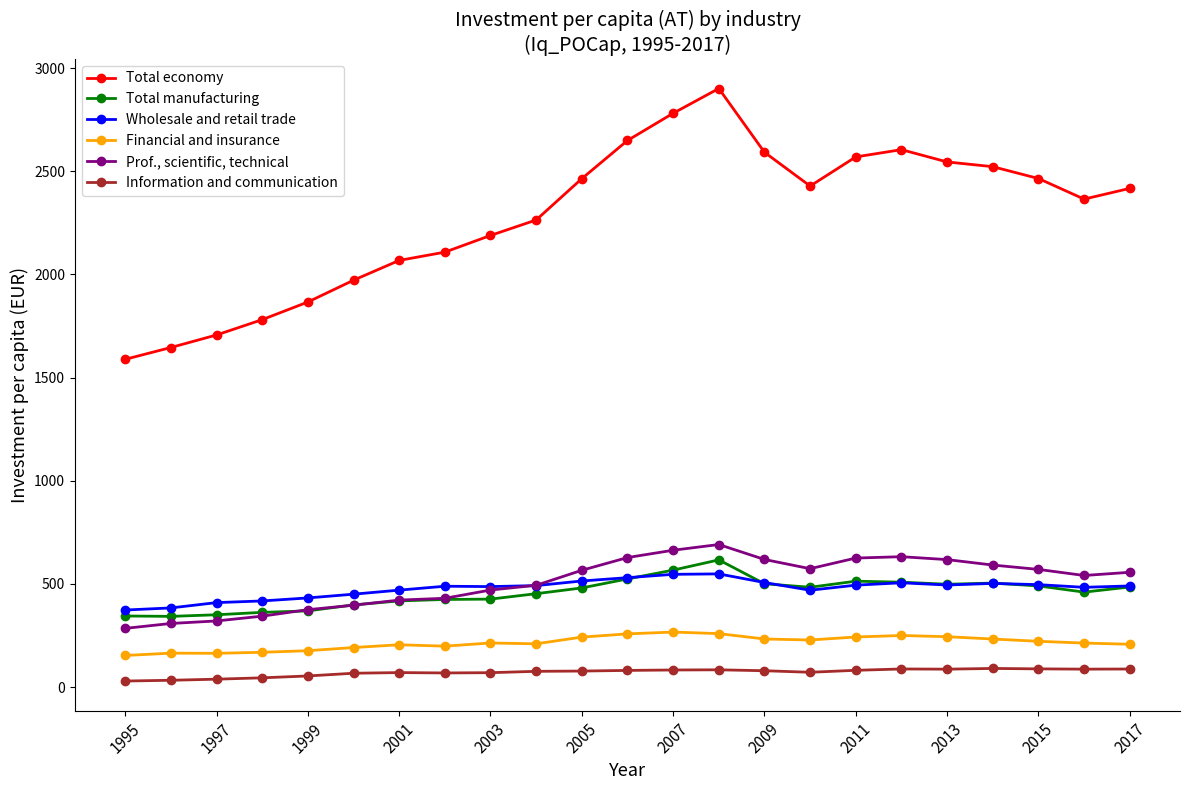

True or false: Financial and insurance and Prof., scientific, technical cross at least once.

False